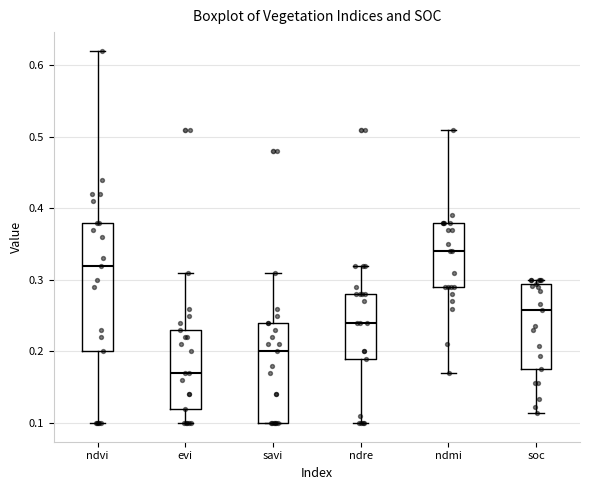

Reading left to right, read every box against the y-axis: the position of its median line, the range the box covers, and the ends of its whiskers. The values are not printed on the chart, so give them approximately, as read against the axis.

ndvi: median 0.32, box 0.20 to 0.38, whiskers 0.10 to 0.62
evi: median 0.17, box 0.12 to 0.23, whiskers 0.10 to 0.31
savi: median 0.20, box 0.10 to 0.24, whiskers 0.10 to 0.31
ndre: median 0.24, box 0.19 to 0.28, whiskers 0.10 to 0.32
ndmi: median 0.34, box 0.29 to 0.38, whiskers 0.17 to 0.51
soc: median 0.26, box 0.18 to 0.29, whiskers 0.11 to 0.30